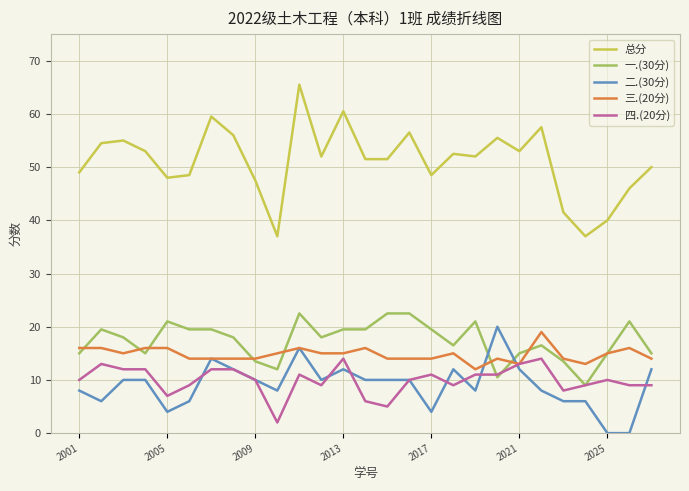

Which series has the largest total across all categories?

总分